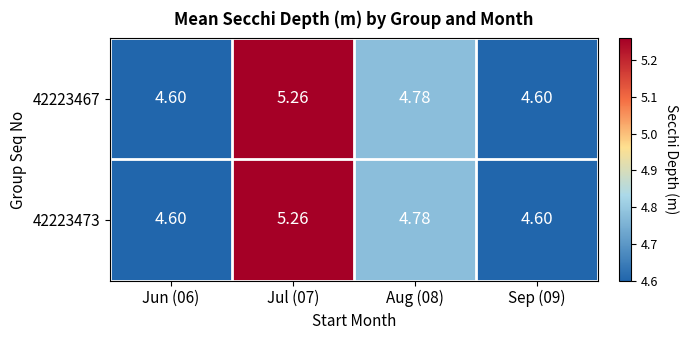

Is the value of 42223467 at Aug (08) greater than the value of 42223473 at Jul (07)?

No